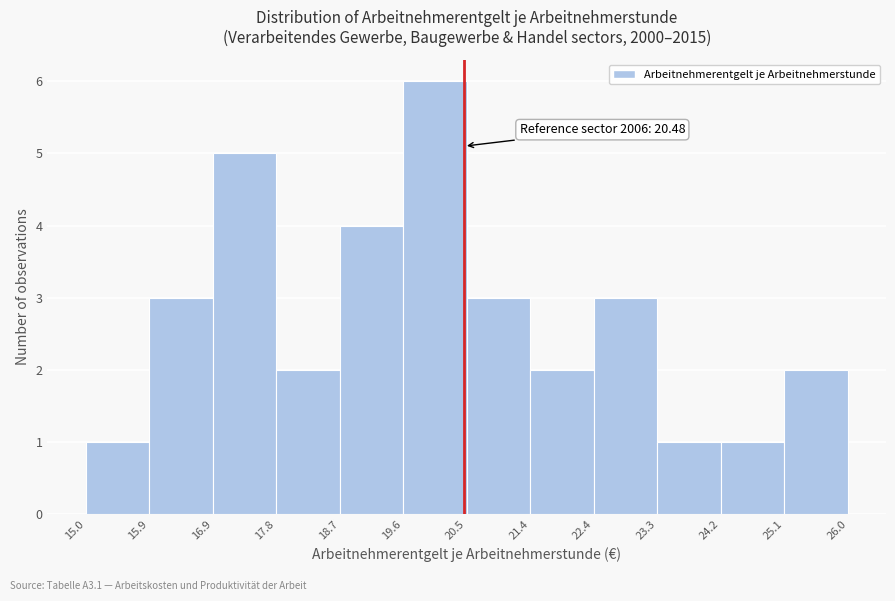

Over which range of the x-axis is the bar tallest?

19.6 to 20.5